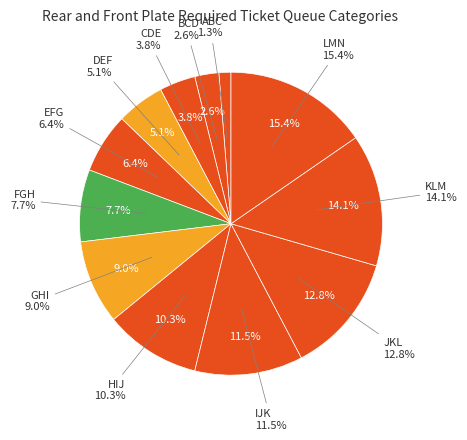

Rank the categories by value from lowest to highest.

ABC, BCD, CDE, DEF, EFG, FGH, GHI, HIJ, IJK, JKL, KLM, LMN